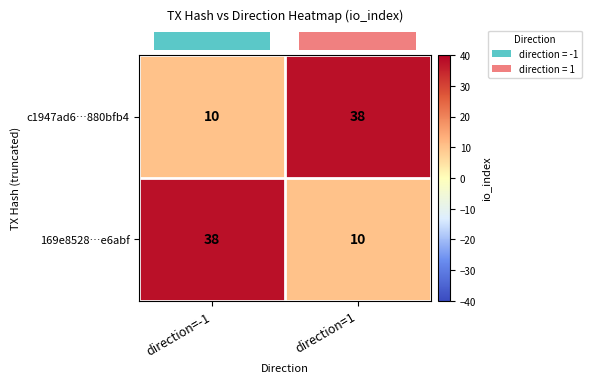

Reading right to left, list all the values displayed in this chart.

c1947ad6…880bfb4: direction=1=38	direction=-1=10
169e8528…e6abf: direction=1=10	direction=-1=38